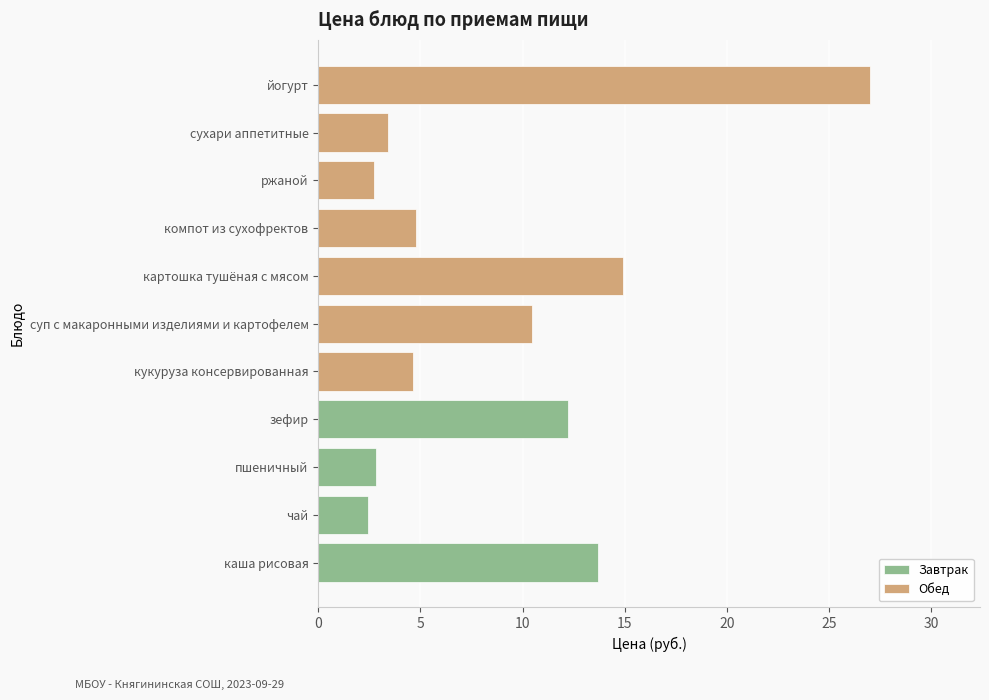

What is the difference between the maximum and minimum values?

24.6